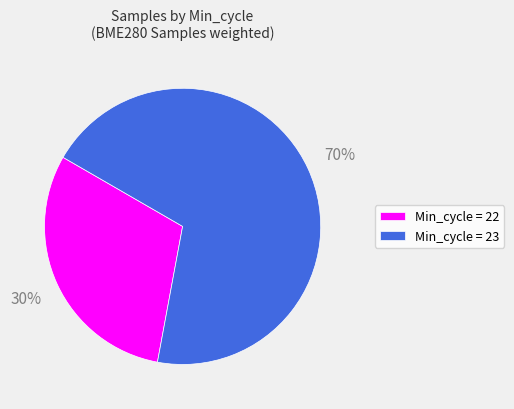

Which has a higher value, Min_cycle = 23 or Min_cycle = 22?

Min_cycle = 23